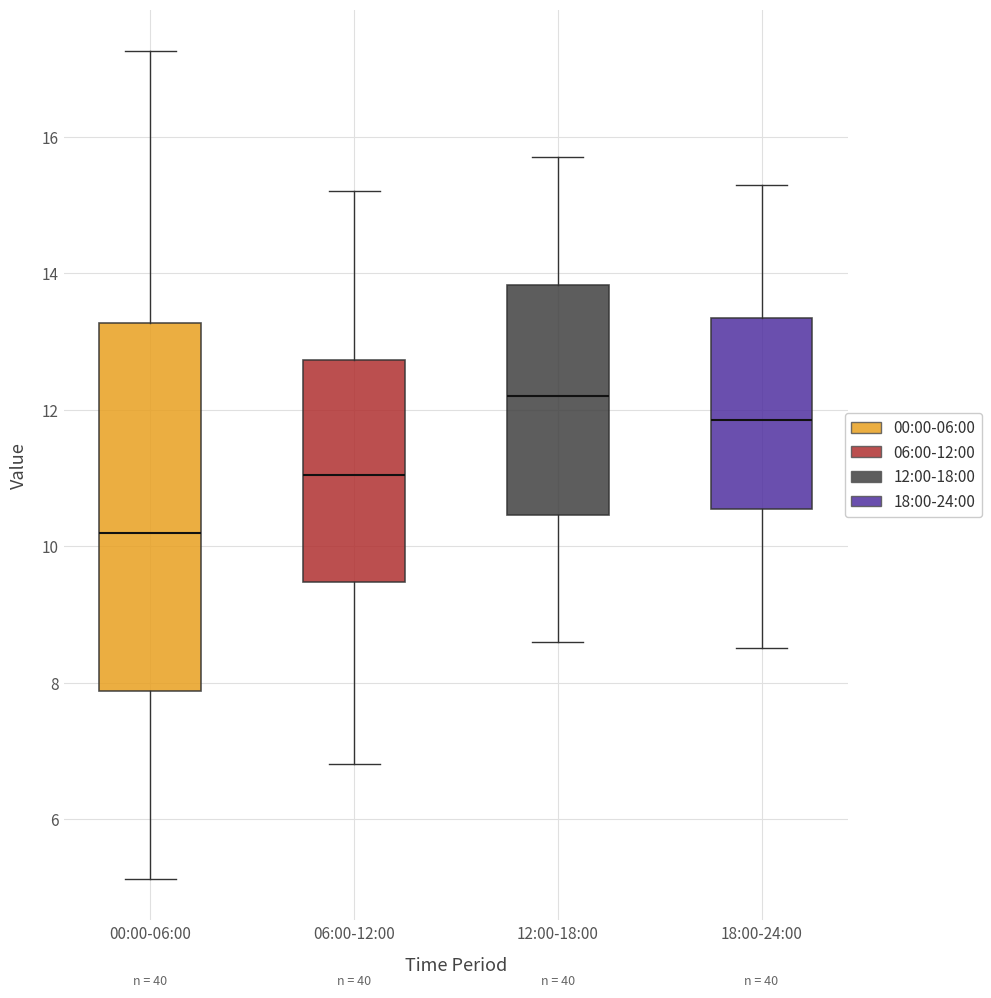

Which box has the highest median line?

12:00-18:00